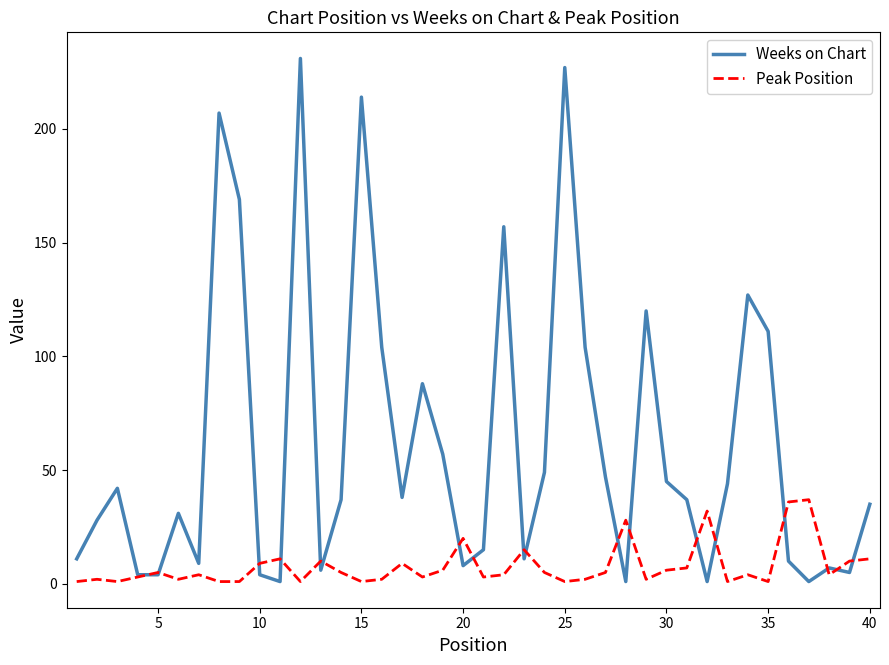

Which series has the largest total across all categories?

Weeks on Chart